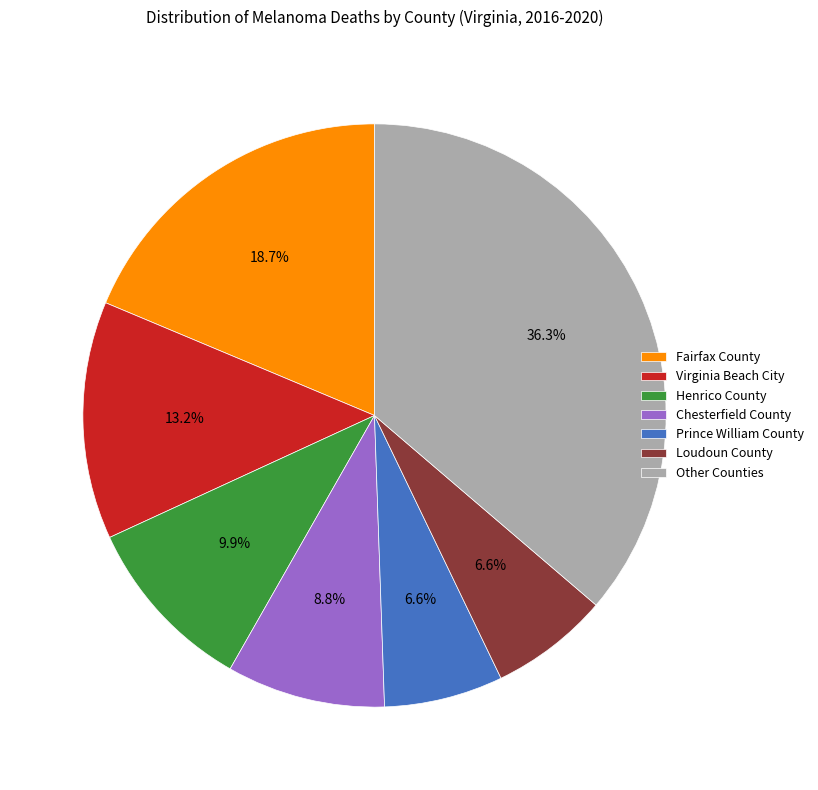

What is the total percentage of Virginia Beach City and Henrico County?

23.1%